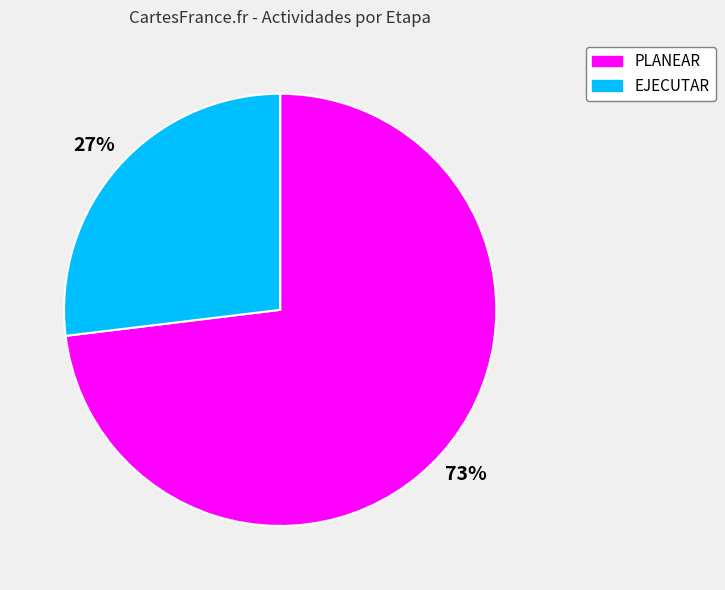

Is the sum of PLANEAR and EJECUTAR greater than half?

Yes